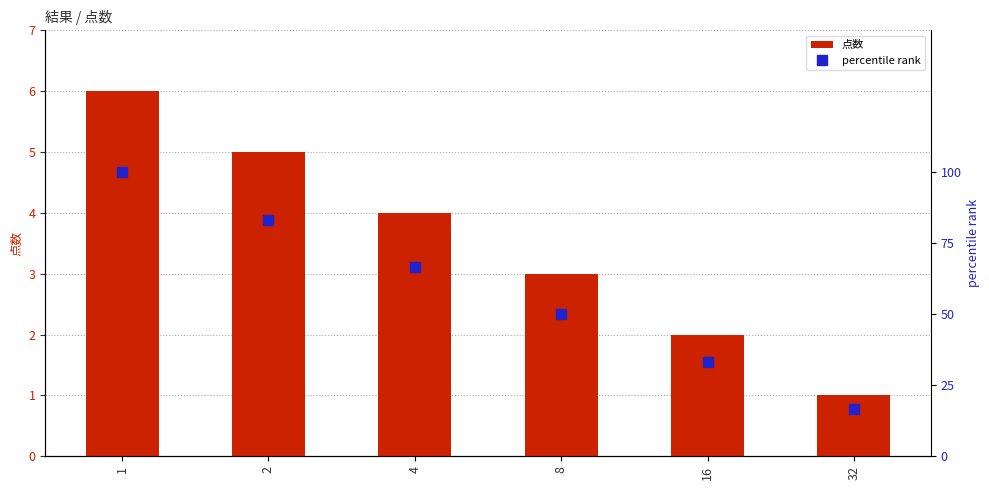

What is the sum of the 点数 values at 8 and 1?

9